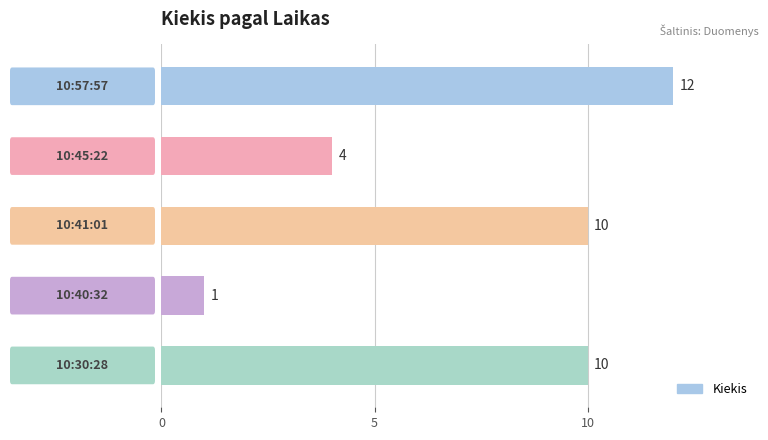

How many values are between 4 and 10?

3